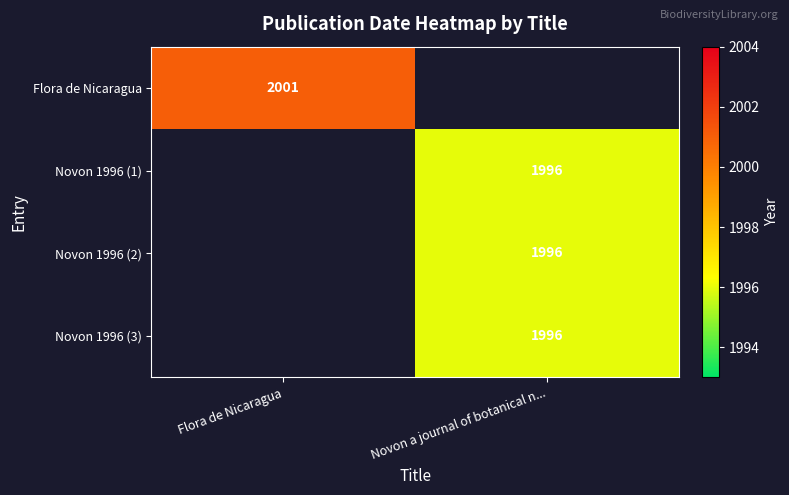

The value of Flora de Nicaragua at Flora de Nicaragua is 2855. True or false?

False